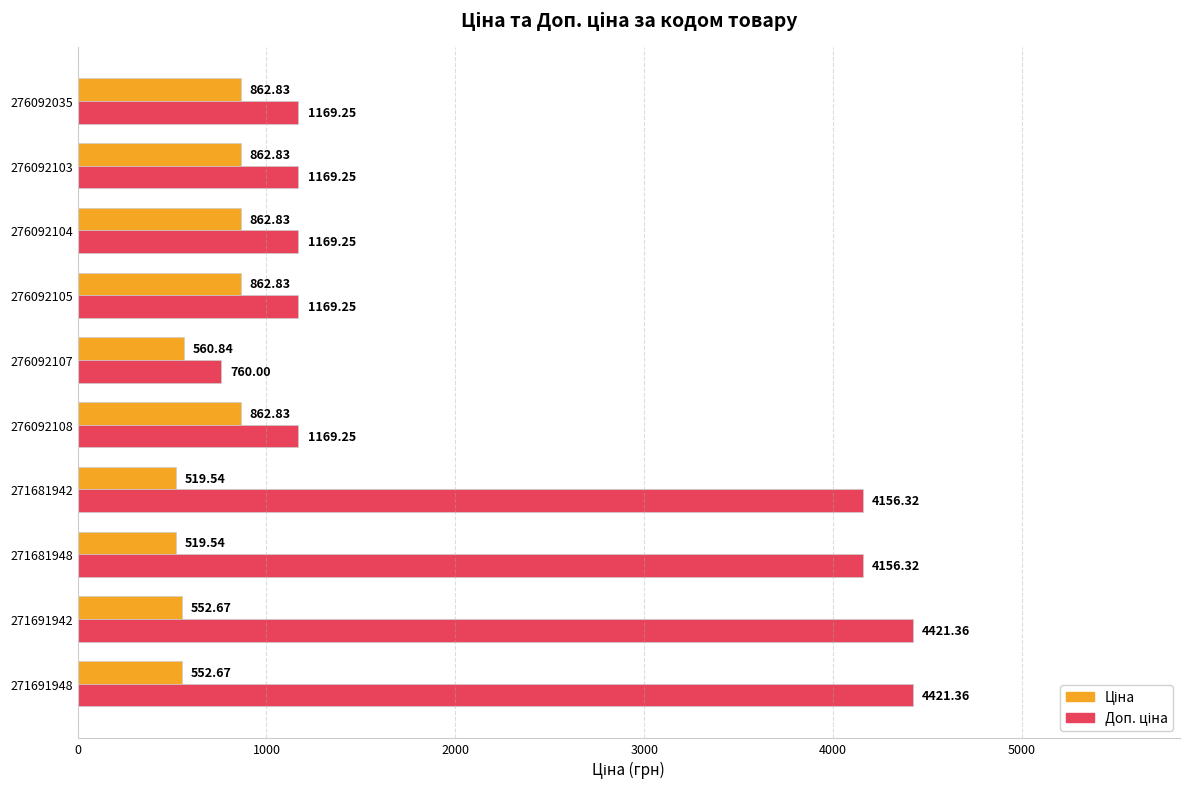

At how many categories does at least one series exceed 2672?

4